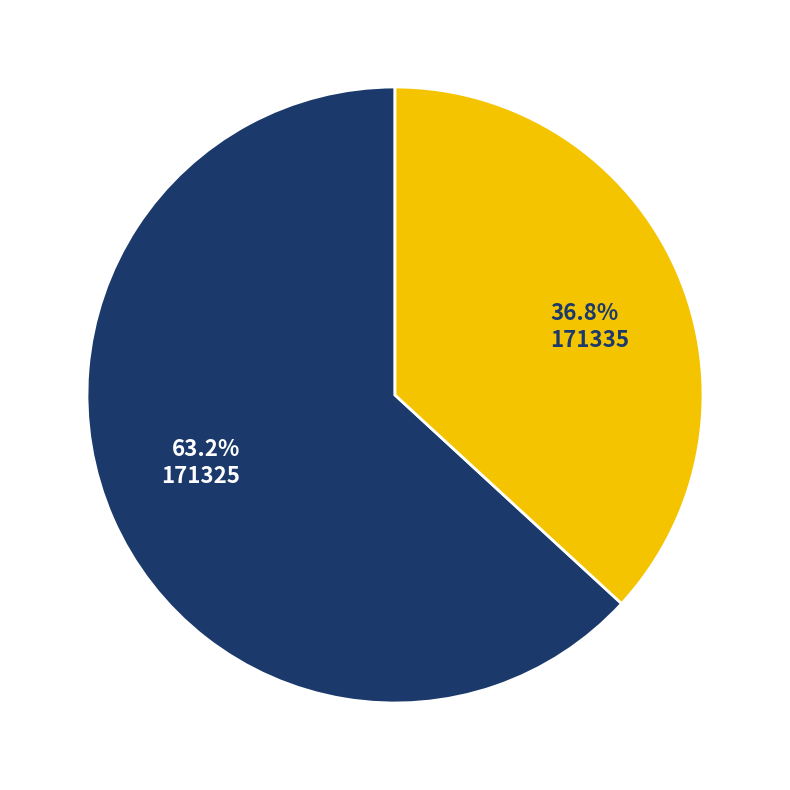

To the nearest percent, what is the difference between the 171325 and 171335 slice percentages?

26%